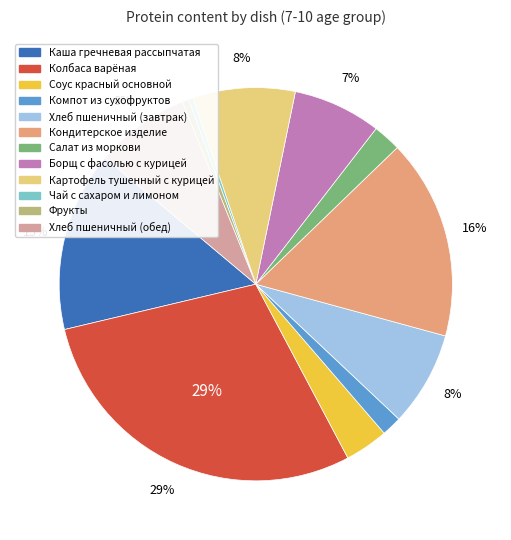

How many segments does this pie chart have?

12